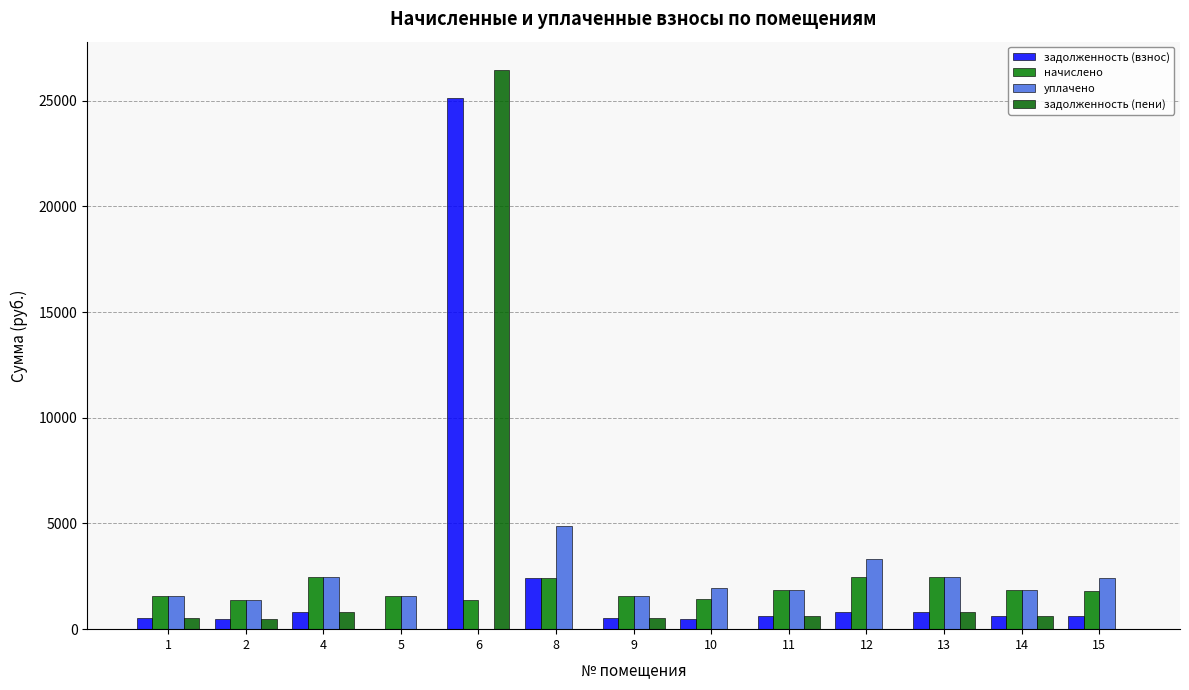

Between 5 and 15, which series saw the biggest shift?

уплачено